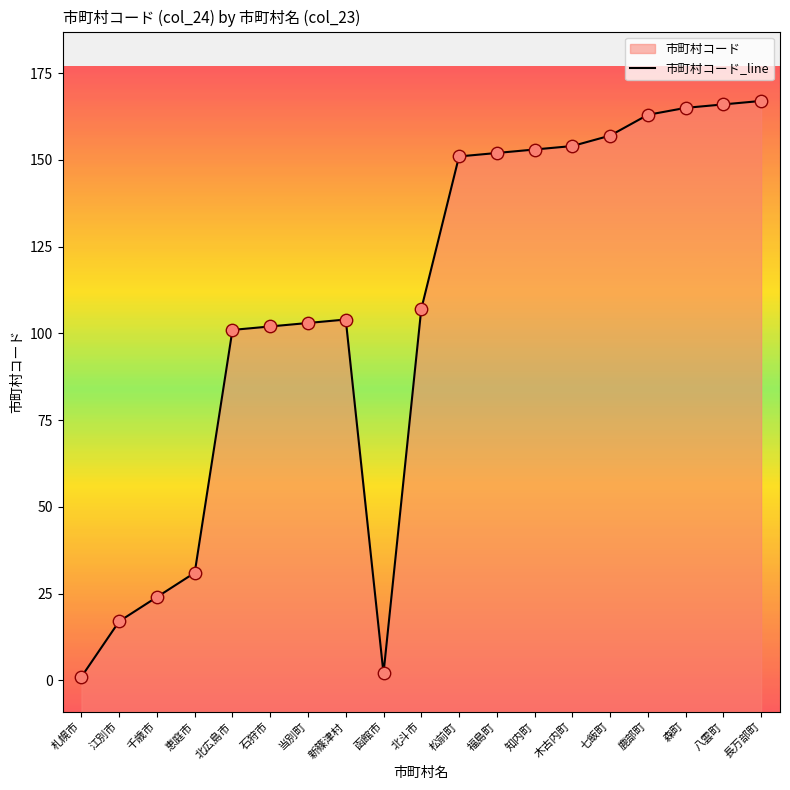

Which has a higher value, 千歳市 or 恵庭市?

恵庭市